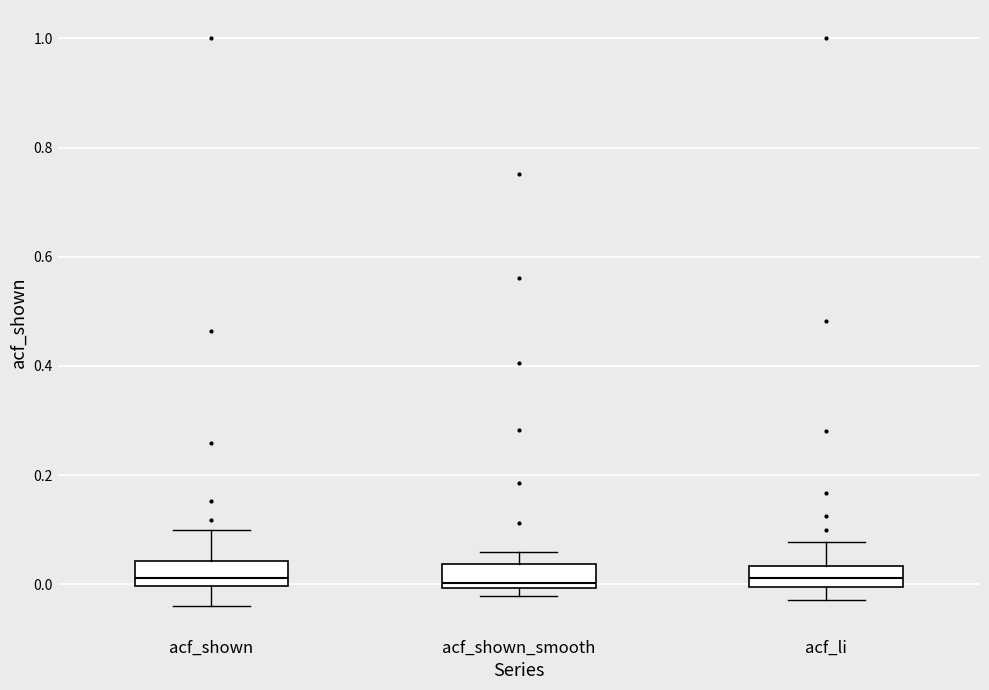

Reading left to right, transcribe this box plot: for each box, give where its median line is, the range the box spans, and where its two whiskers end, as read against the y-axis. The values are not printed on the chart, so give them approximately, as read against the axis.

acf_shown: median 0.02, box 0.00 to 0.04, whiskers -0.04 to 0.10
acf_shown_smooth: median 0.00 (just above the box's lower edge), box 0.00 to 0.04, whiskers -0.02 to 0.06
acf_li: median 0.02, box 0.00 to 0.04, whiskers -0.02 to 0.08